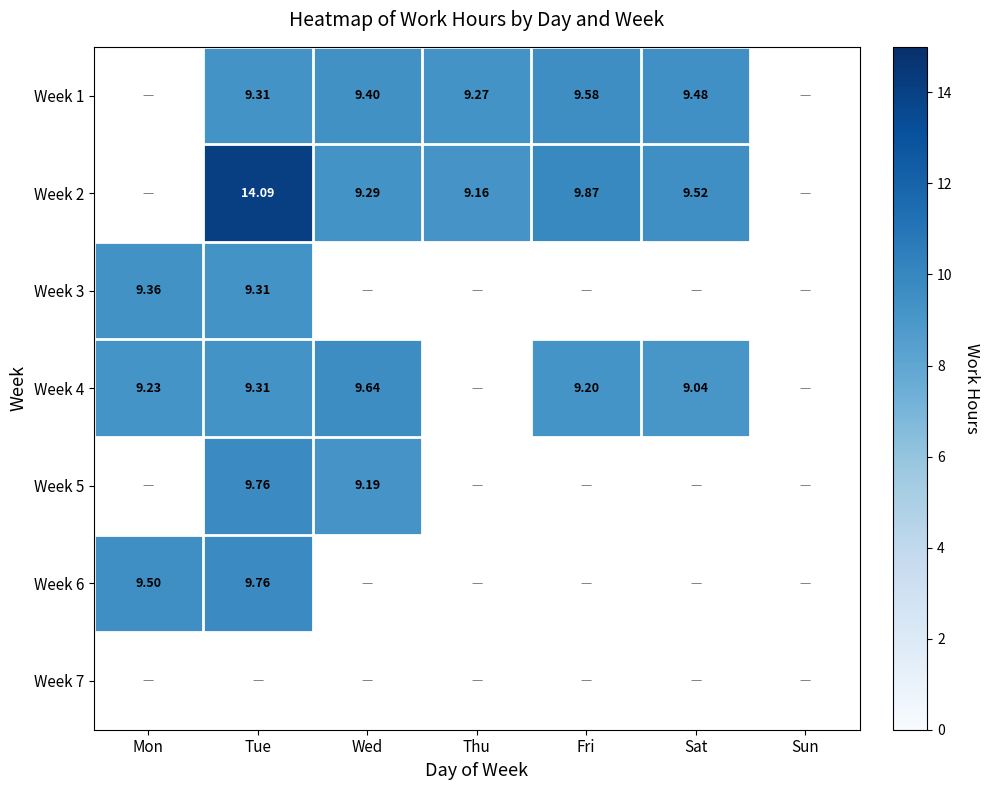

Is the value of Week 1 at Sat greater than the value of Week 4 at Sat?

Yes